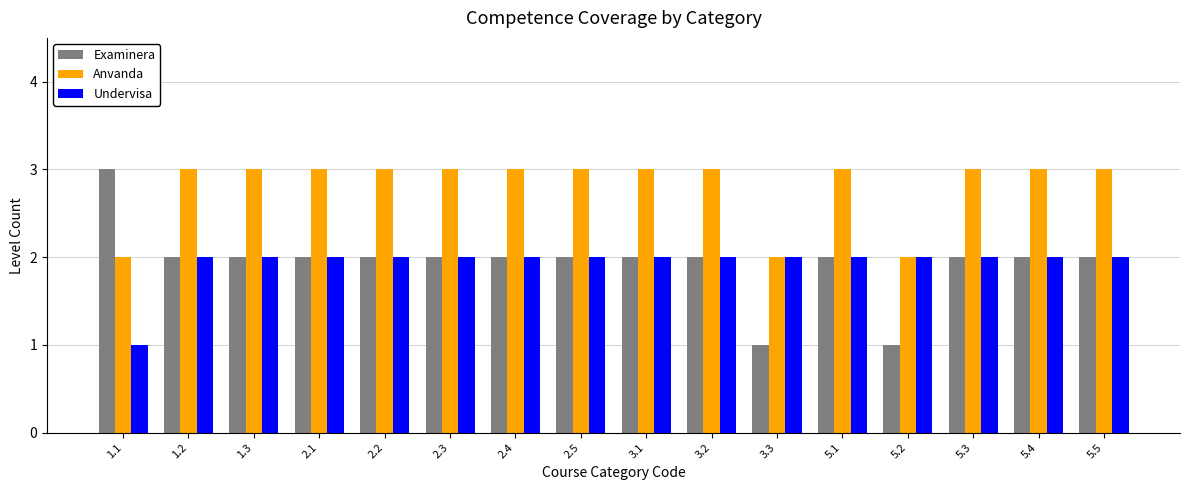

Is it true that Anvanda equals 3 at 2.3?

True